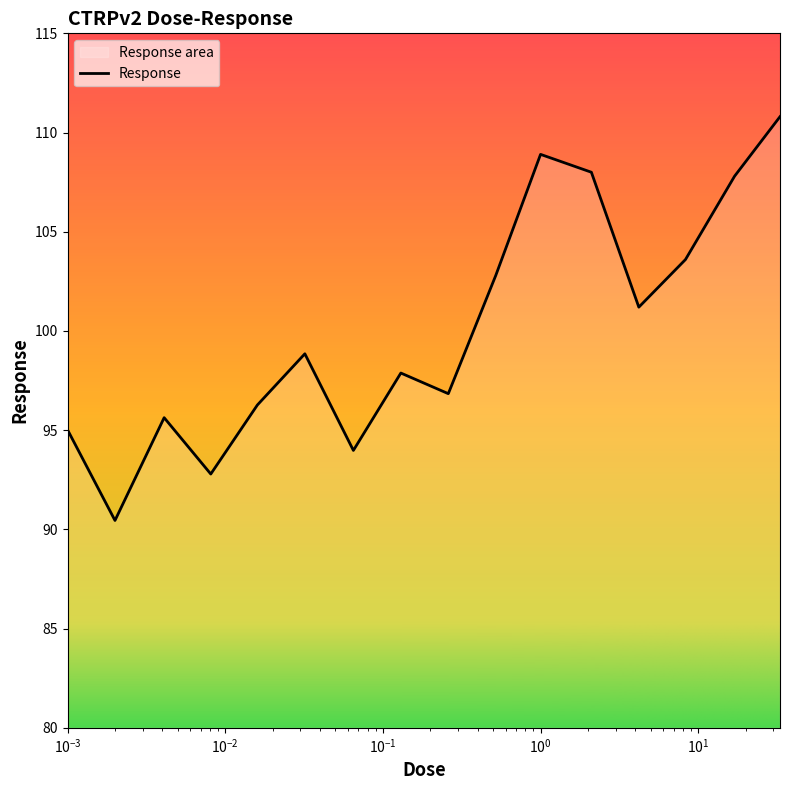

What is the smallest value displayed?

90.5